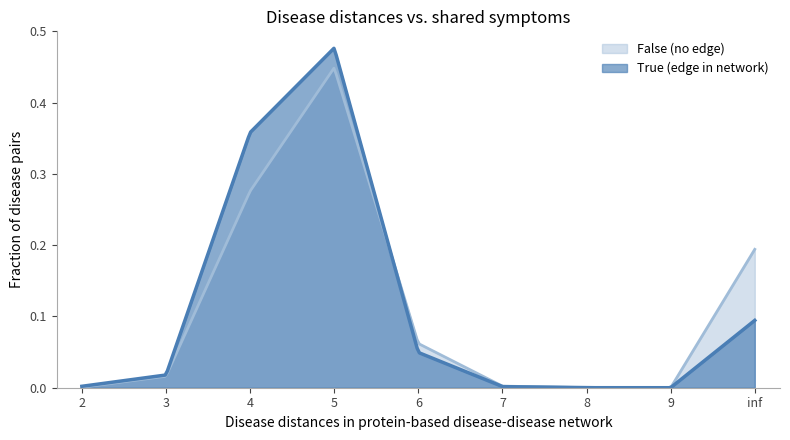

At which label does False (no edge) reach its peak?

5